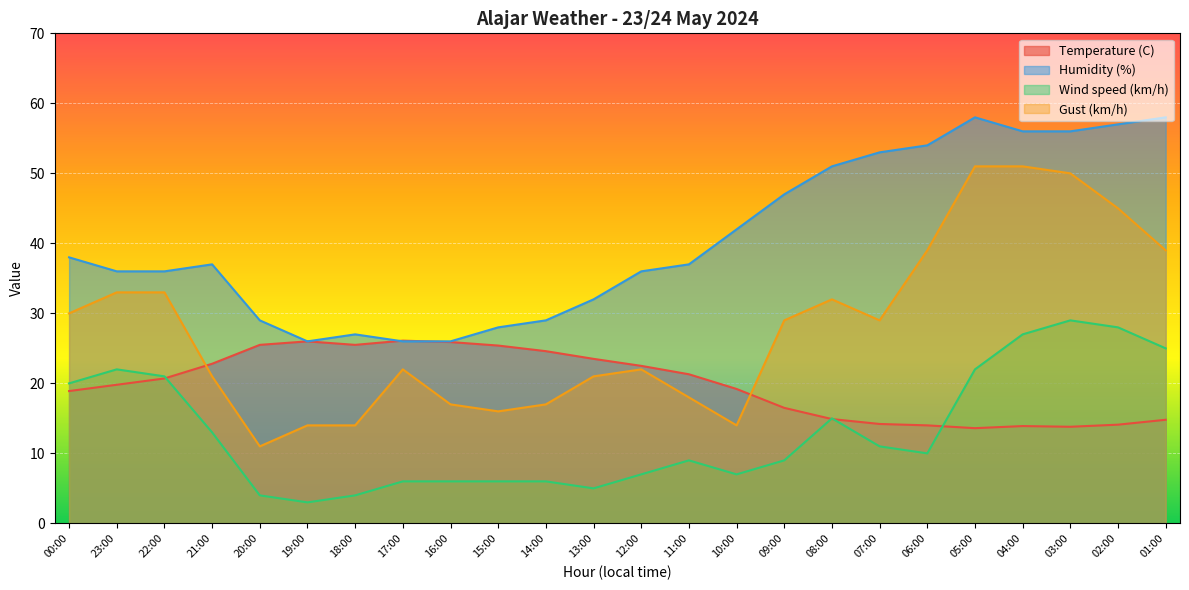

How many data points in Temperature (C) are less than 20?

12